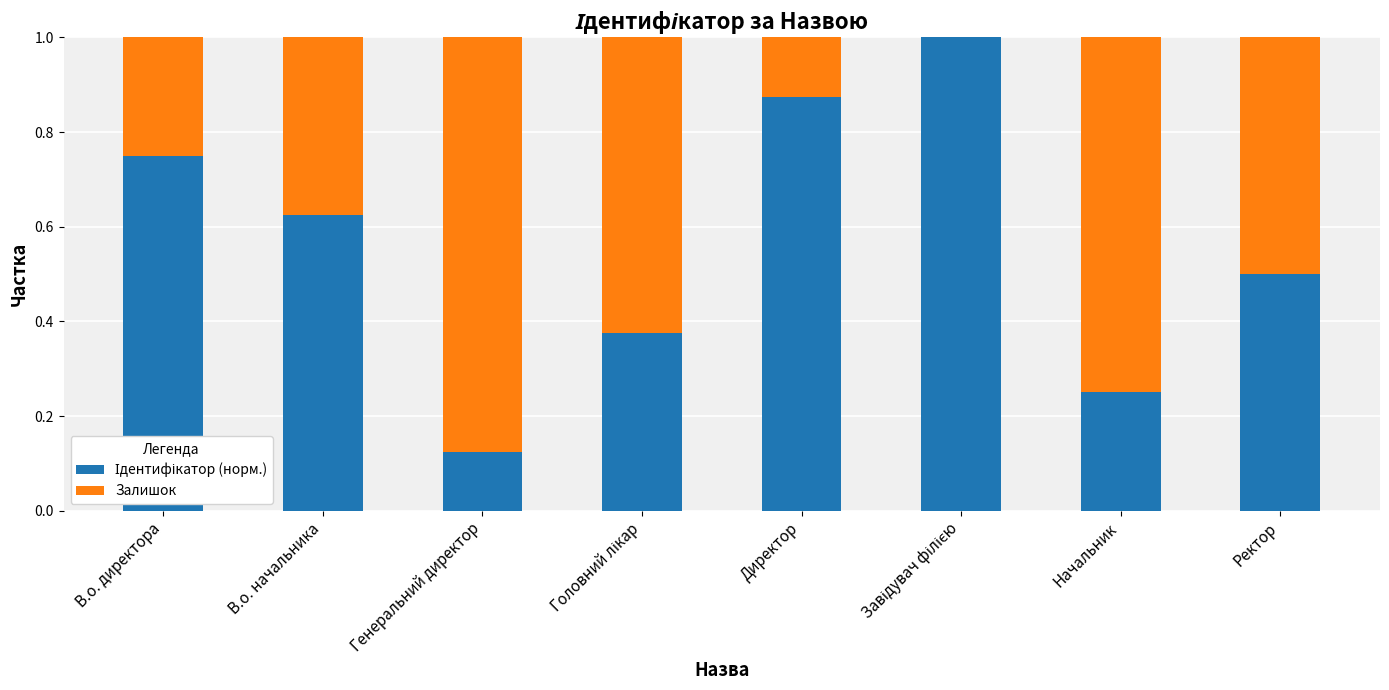

Are the bars grouped side by side (vs. stacked)?

No